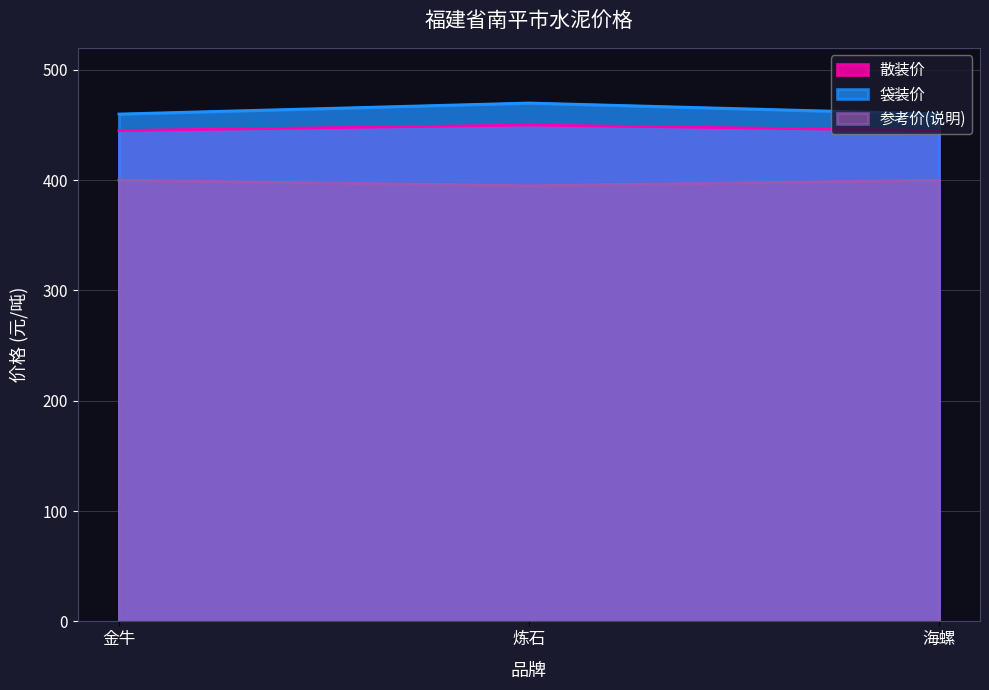

At which label does 散装价 reach its peak?

炼石